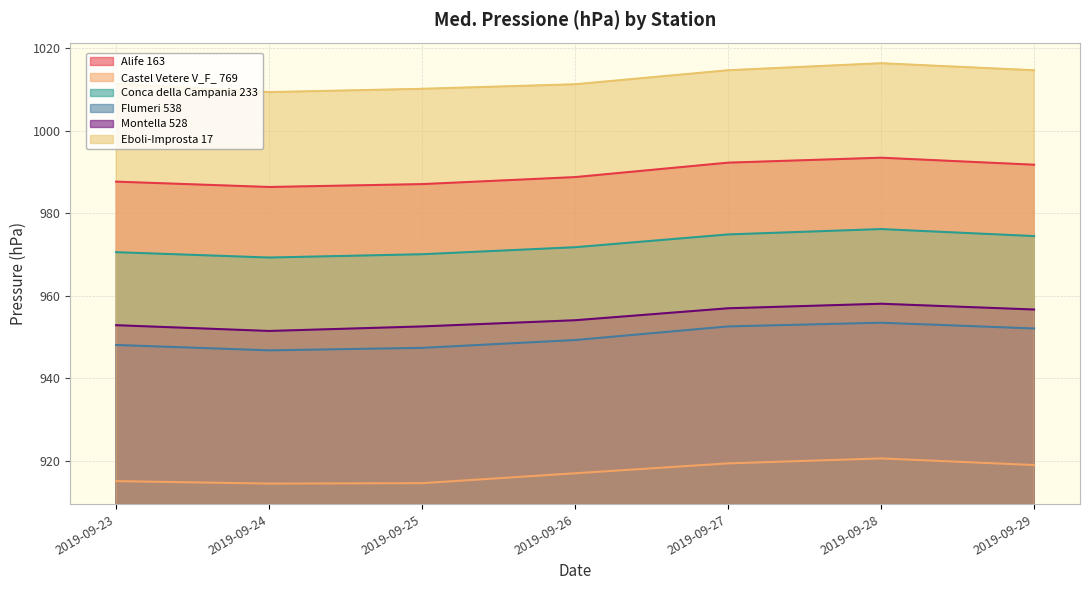

The value of Castel Vetere V_F_ 769 at 2019-09-23 is 915.1. True or false?

True